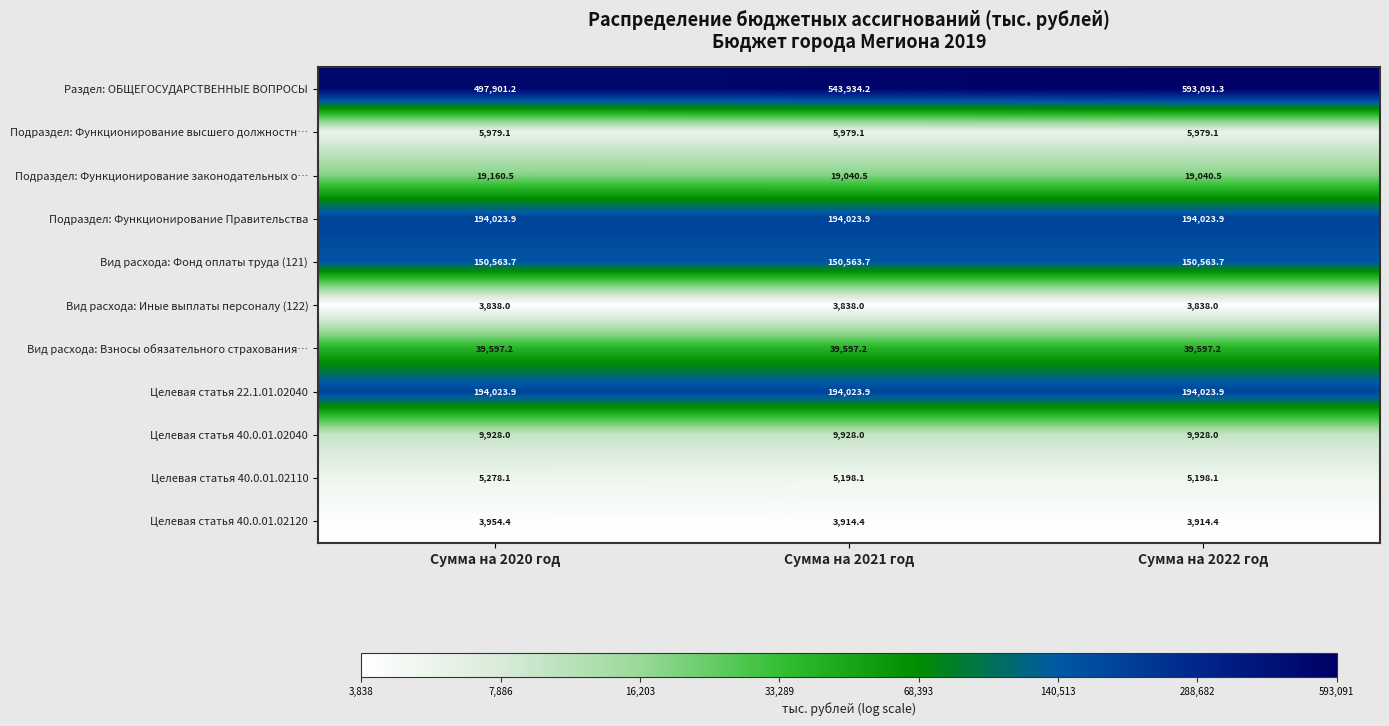

What is the highest value of the Вид расхода: Взносы обязательного страхования… series?

39597.2